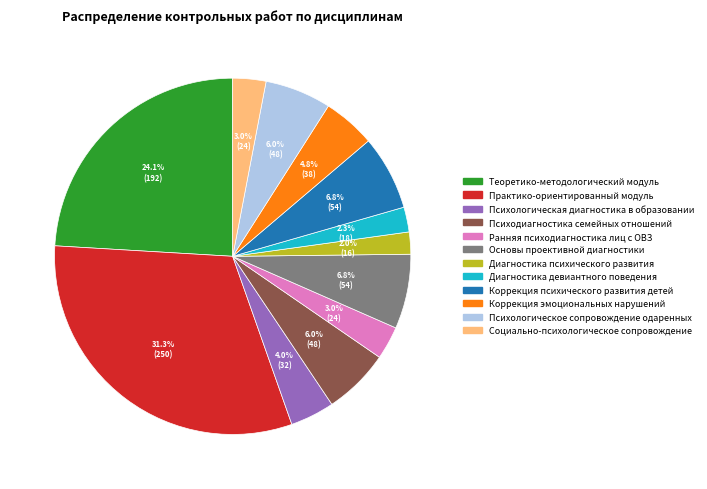

Do Психологическое сопровождение одаренных and Социально-психологическое сопровождение together represent more than half of the pie?

No